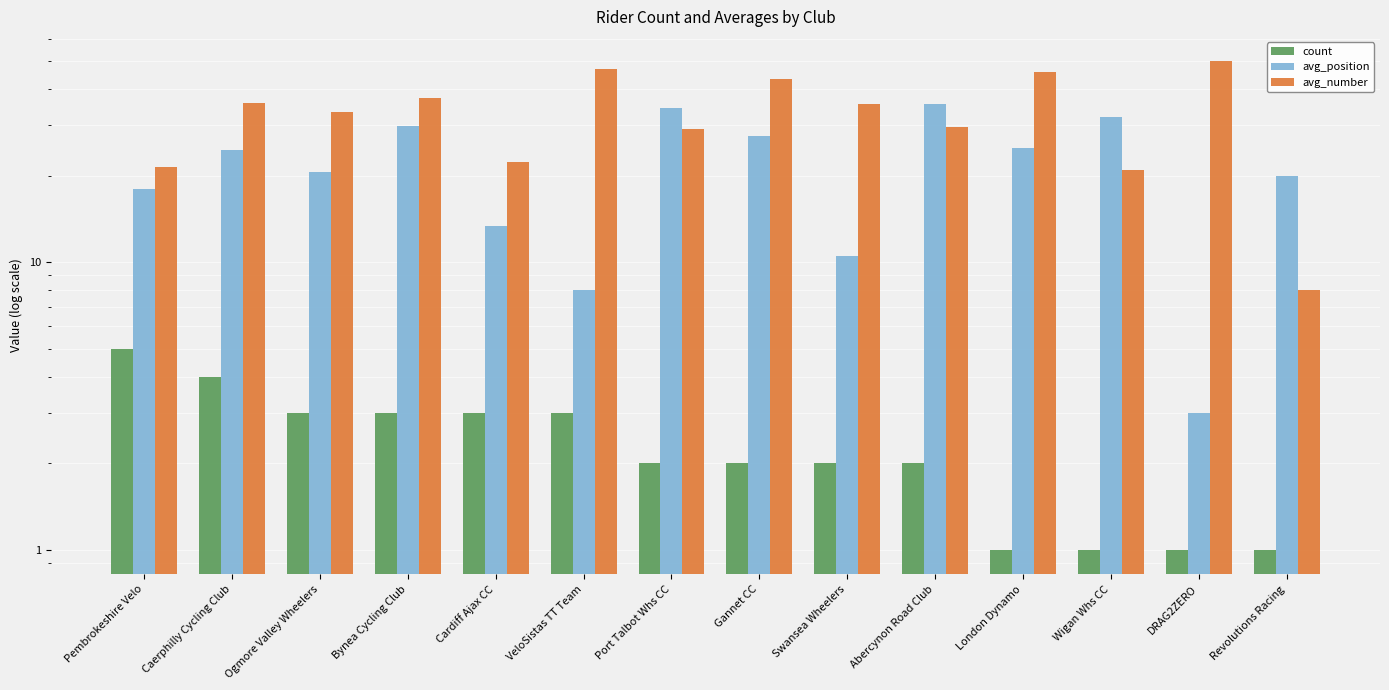

What is the total value across all series at Abercynon Road Club?

67.0